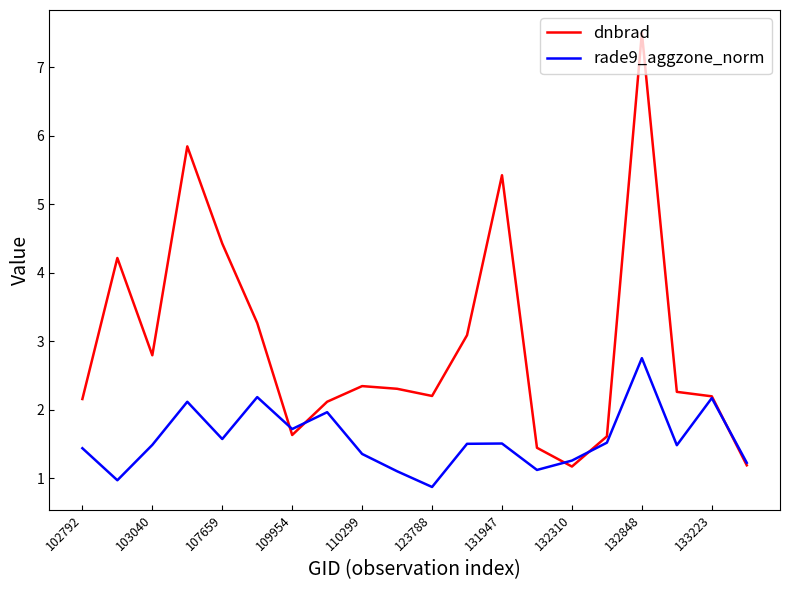

In dnbrad, how many points are higher than both neighbors (excluding endpoints)?

5